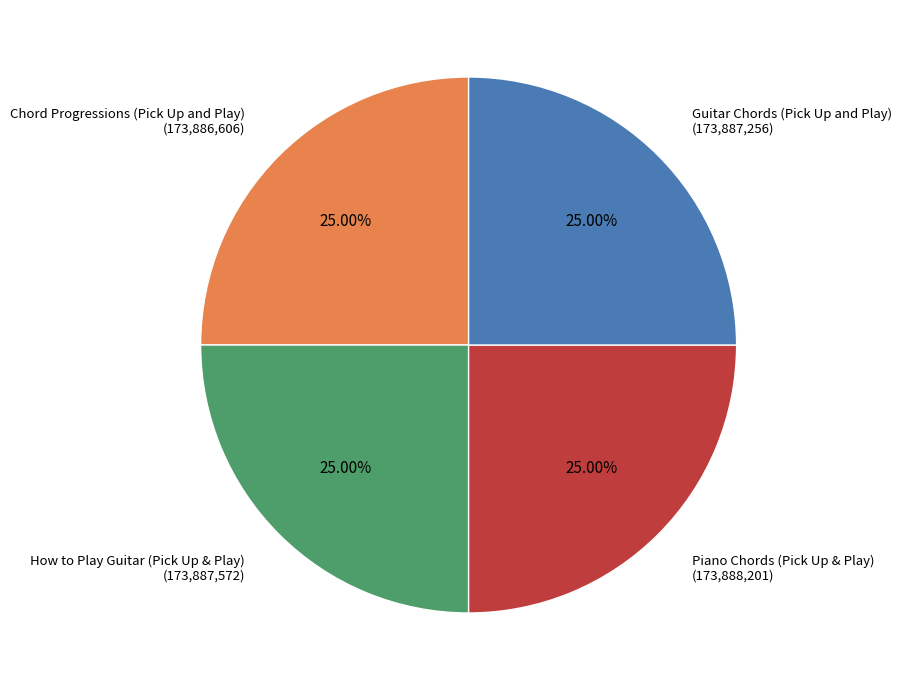

Does any single category account for the majority?

No